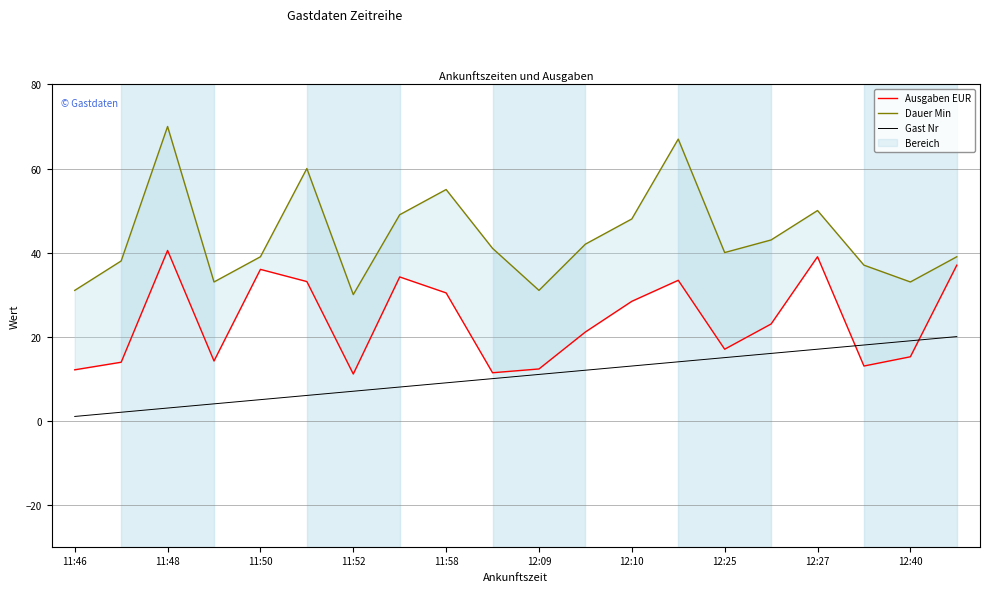

Reading left to right, transcribe all the data shown in this chart.

Ausgaben EUR: 12.1	13.9	40.5	14.2	36.0	33.1	11.1	34.2	30.4	11.4	12.3	21.1	28.4	33.4	17.0	23.0	39.0	13.0	15.2	37.0
Dauer Min: 31.0	38.0	70.0	33.0	39.0	60.0	30.0	49.0	55.0	41.0	31.0	42.0	48.0	67.0	40.0	43.0	50.0	37.0	33.0	39.0
Gast Nr: 1.0	2.0	3.0	4.0	5.0	6.0	7.0	8.0	9.0	10.0	11.0	12.0	13.0	14.0	15.0	16.0	17.0	18.0	19.0	20.0